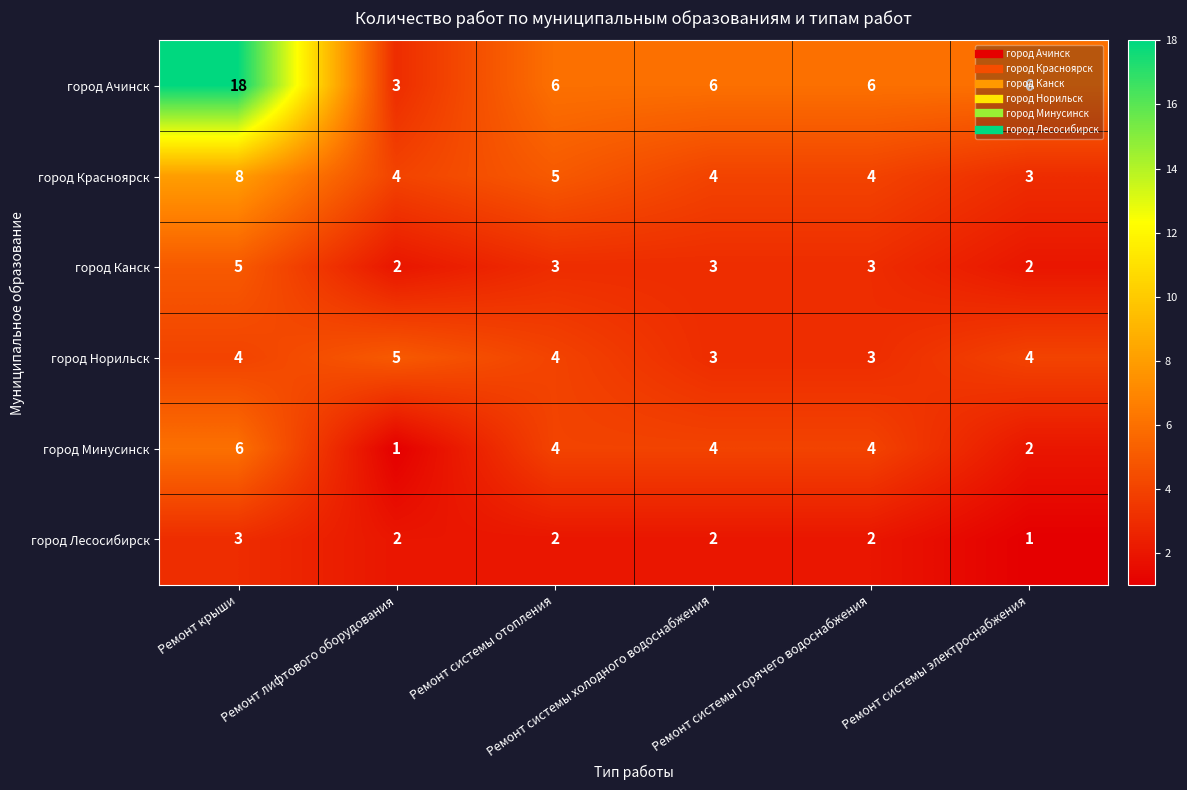

What is the highest value of the город Красноярск series?

8